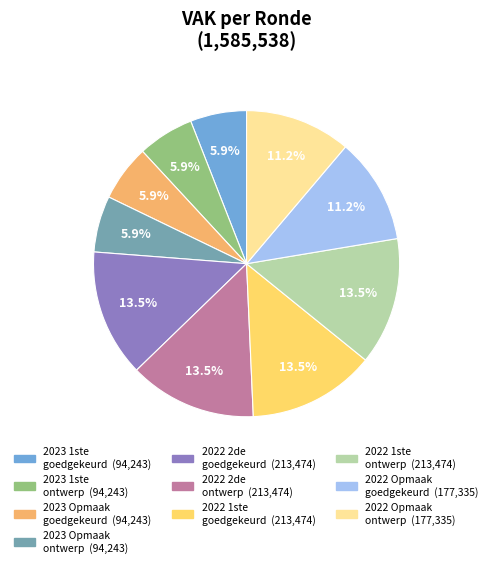

Does any single category account for the majority?

No